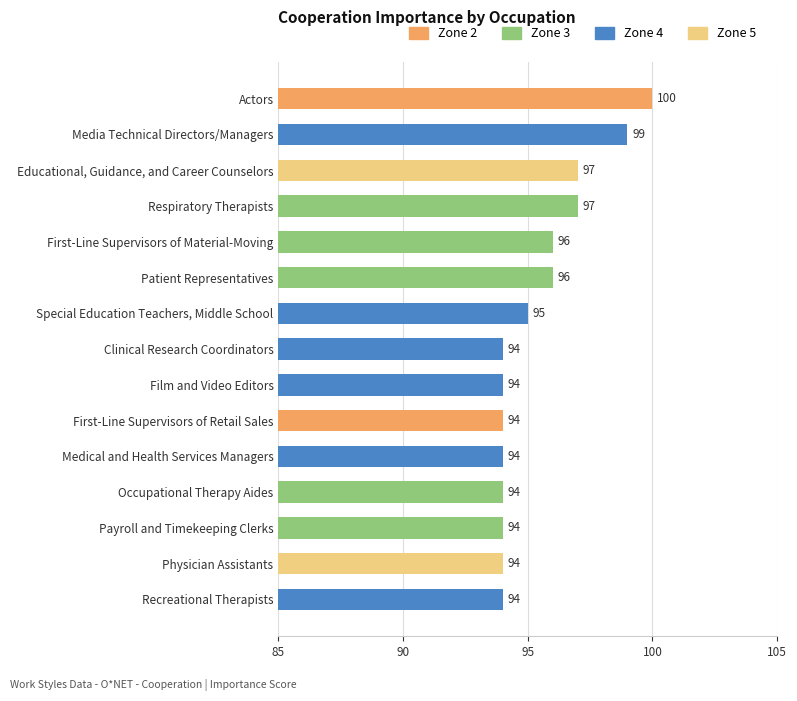

True or false: the data shows 49 at Medical and Health Services Managers.

False